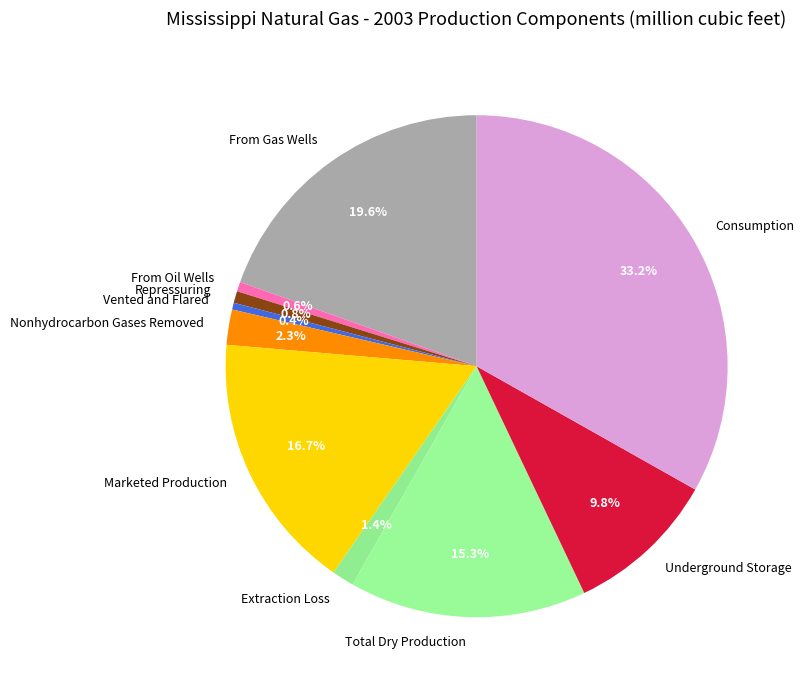

To the nearest percent, what percentage of the pie is Consumption?

33%